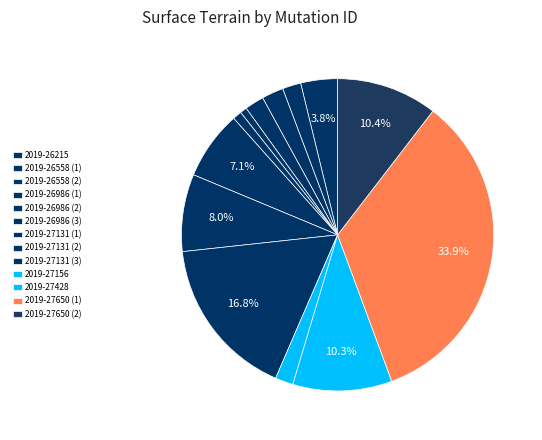

Is there a majority slice in this chart?

No